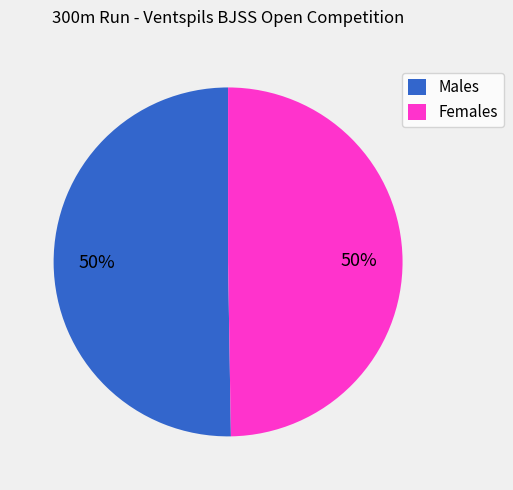

To the nearest percent, what is the average slice percentage?

50%